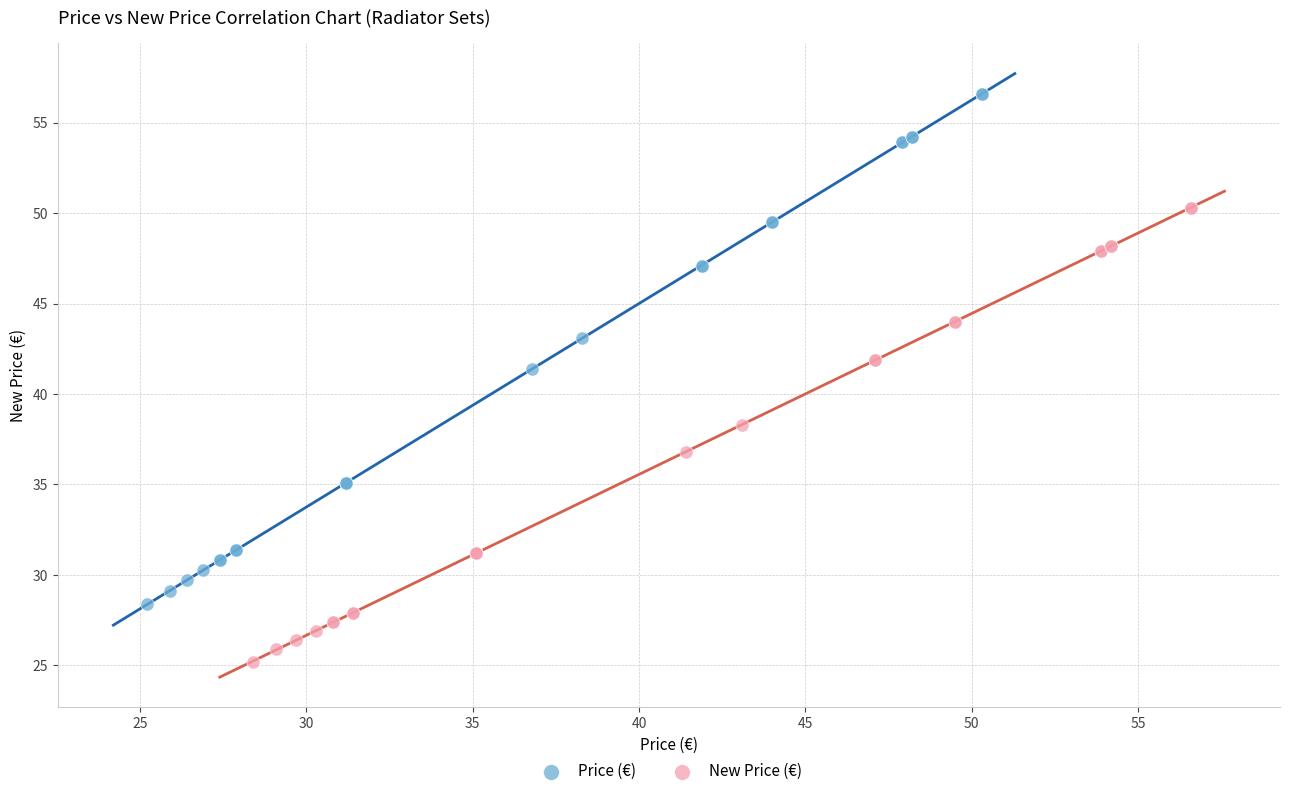

Which series has the widest spread of Y values?

Price (€)